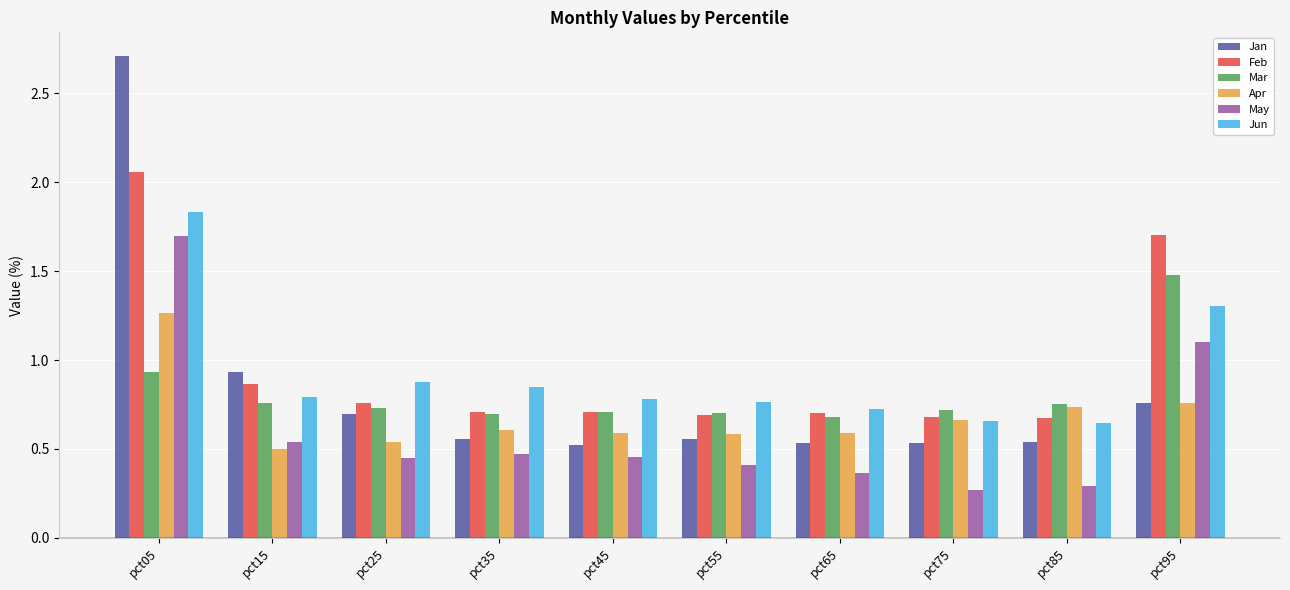

What are all the series names shown in the legend?

Jan, Feb, Mar, Apr, May, Jun